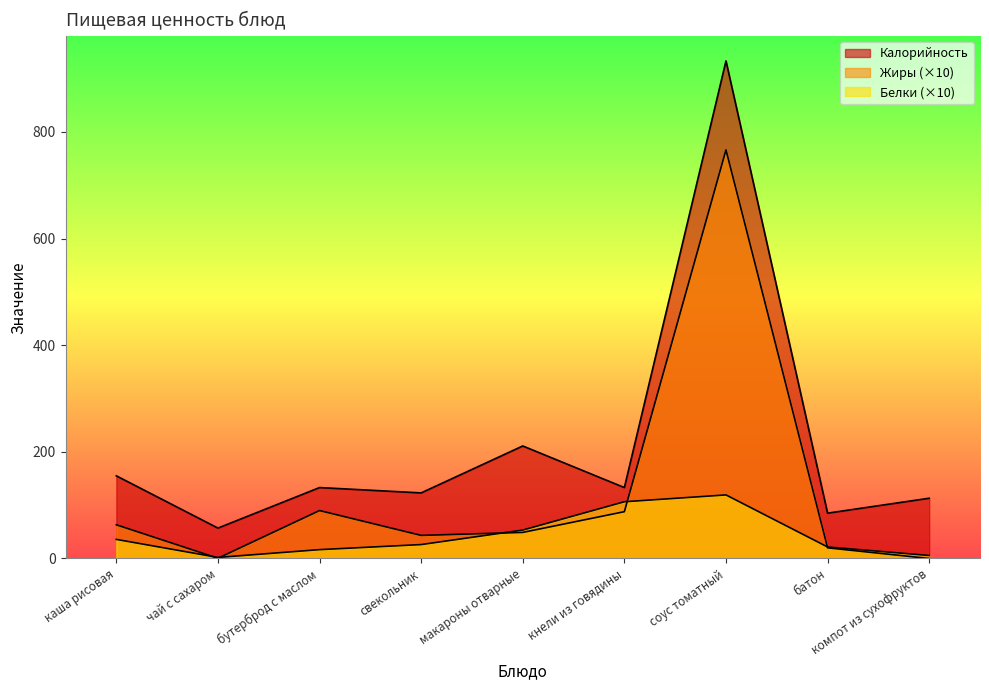

Reading right to left, what are all the values shown in this chart?

Калорийность: компот из сухофруктов=113.0	батон=85.0	соус томатный=933.0	кнели из говядины=133.0	макароны отварные=211.0	свекольник=123.0	бутерброд с маслом=133.0	чай с сахаром=57.0	каша рисовая=155.0
Белки: компот из сухофруктов=5.6	батон=21.6	соус томатный=119.2	кнели из говядины=106.4	макароны отварные=53.3	свекольник=26.1	бутерброд с маслом=16.6	чай с сахаром=2.0	каша рисовая=35.8
Жиры: компот из сухофруктов=0.0	батон=20.0	соус томатный=766.2	кнели из говядины=87.8	макароны отварные=48.9	свекольник=43.3	бутерброд с маслом=89.9	чай с сахаром=0.5	каша рисовая=63.2